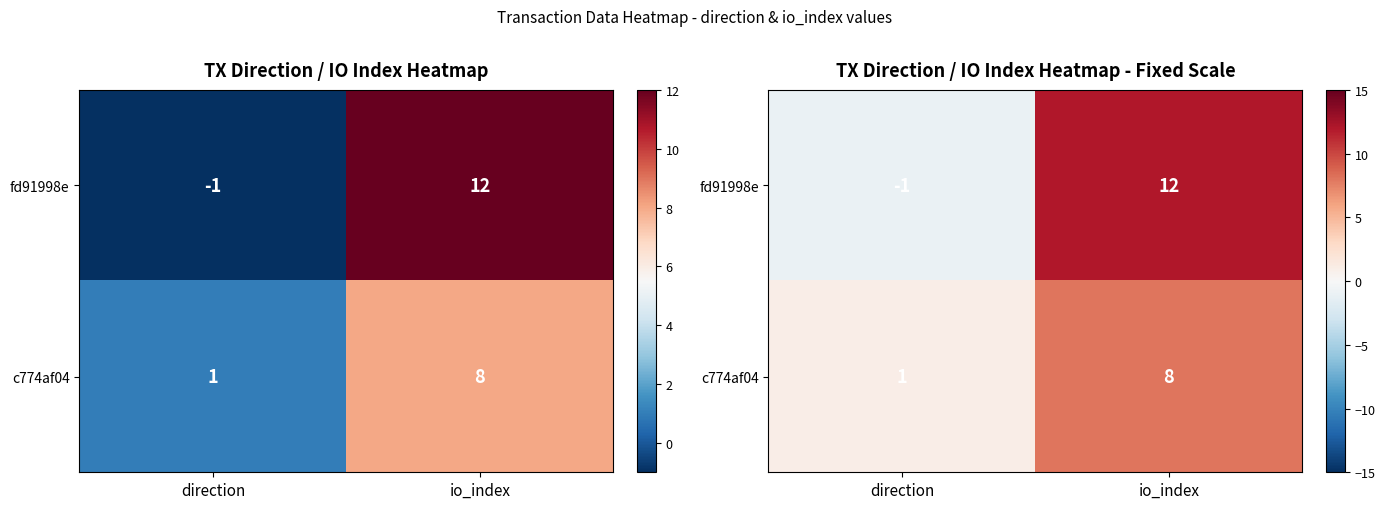

Which has a higher value, io_index or direction?

io_index